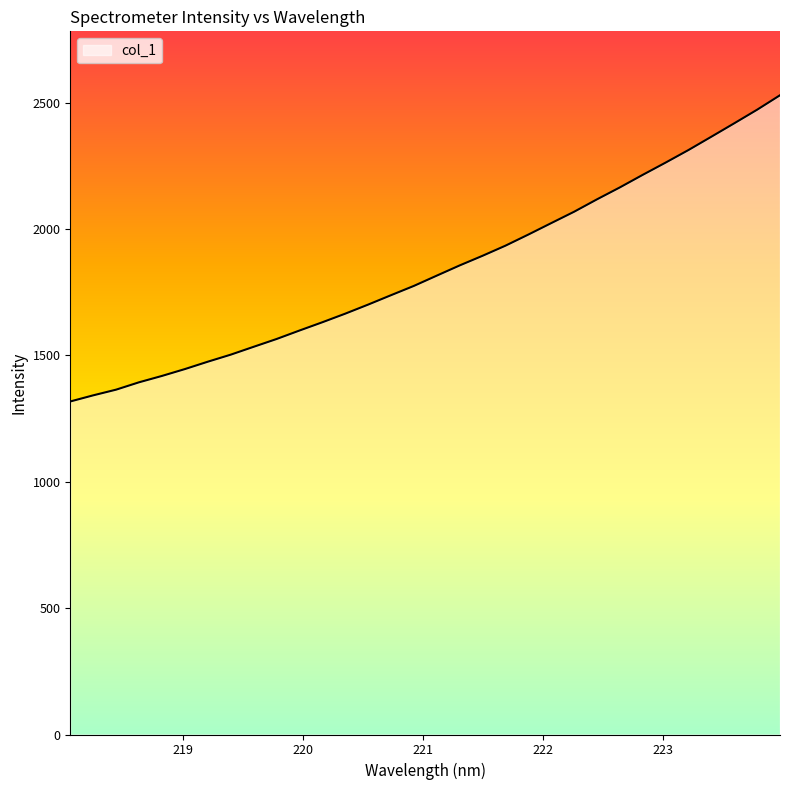

What is the difference between the maximum and minimum values?

1211.3